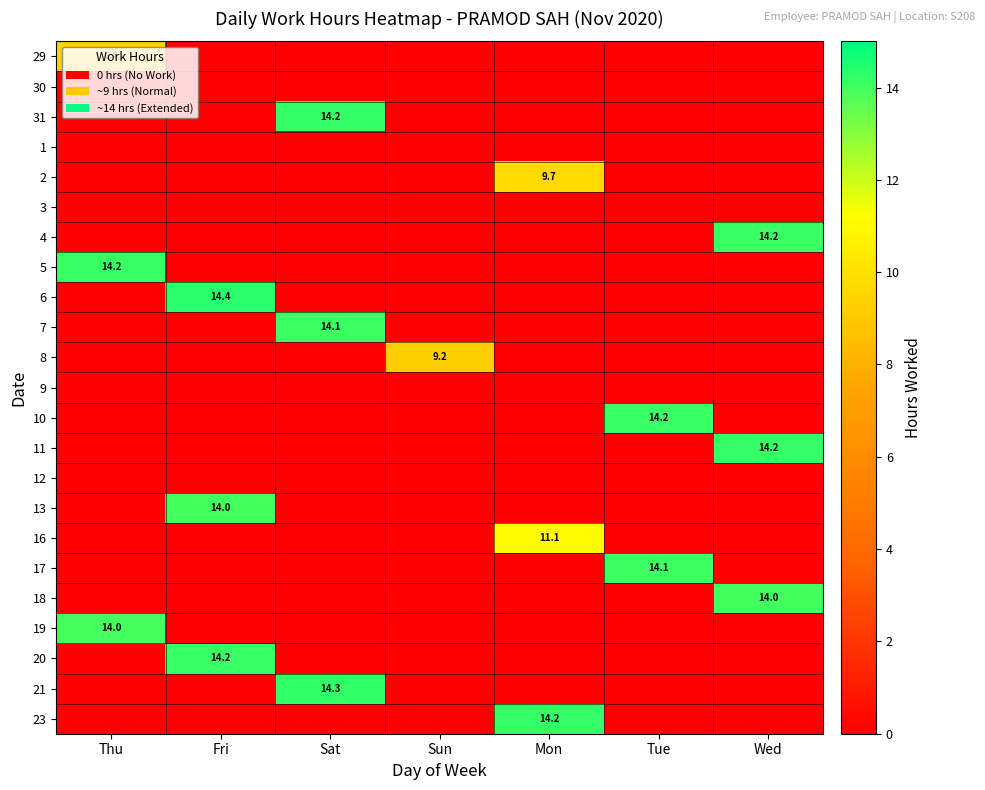

Is it true that 2 equals 2.2 at Mon?

False